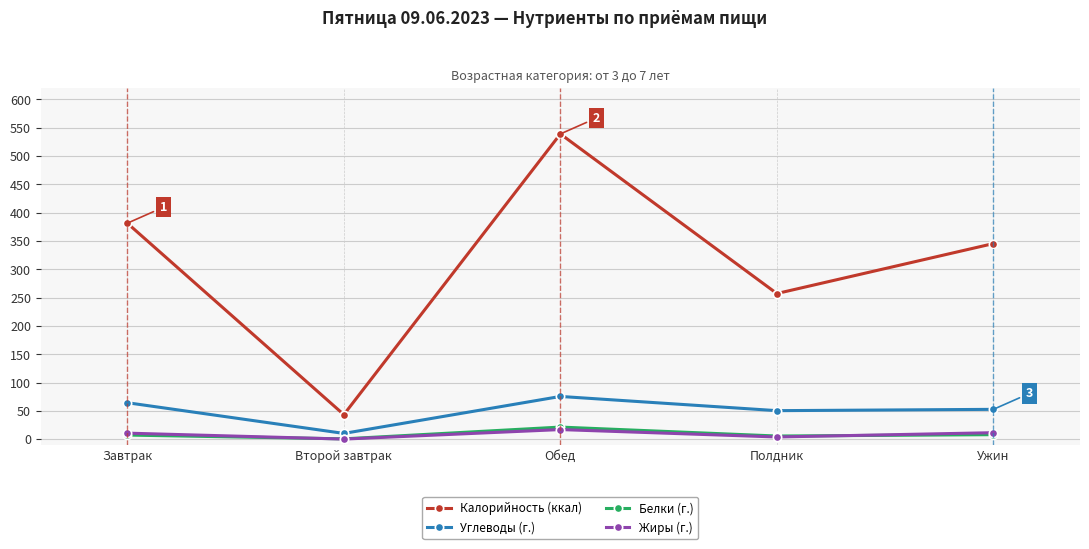

At which label is Калорийность (ккал) closest to 291?

Полдник